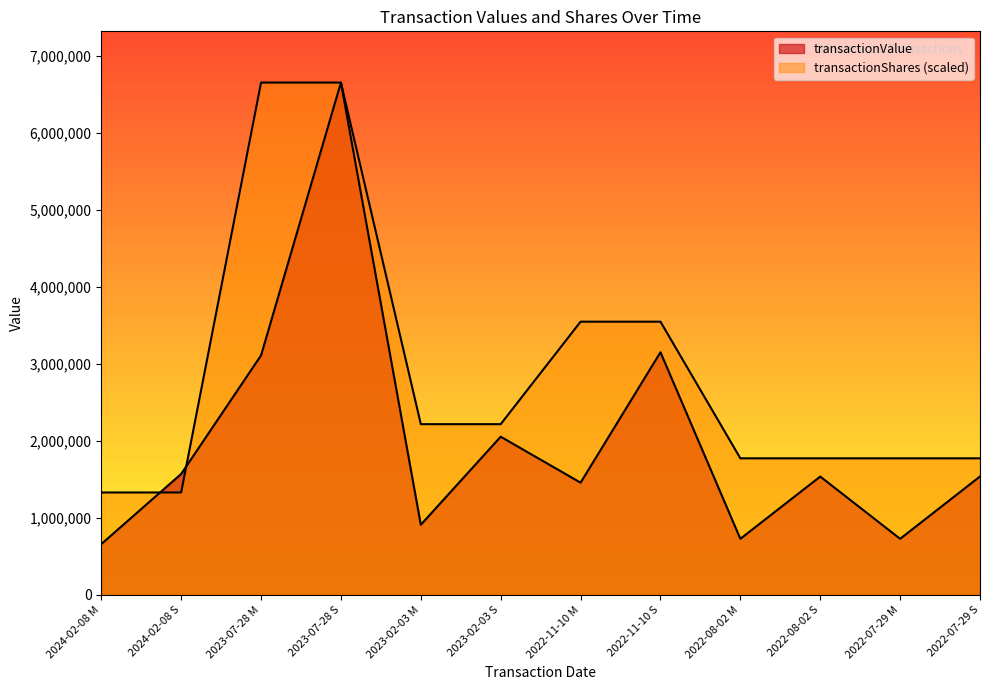

At which category is the sum across all series the highest?

2023-07-28 S